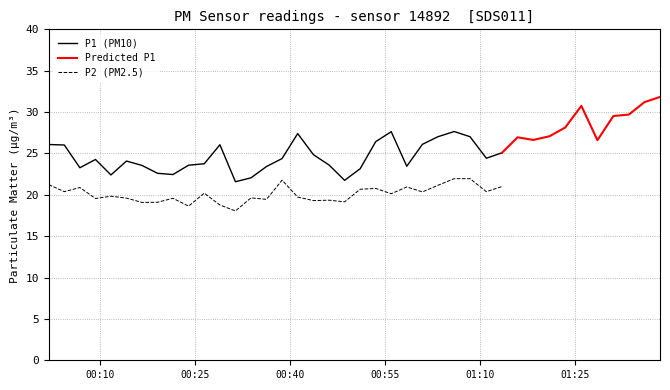

What is the minimum value for P2 (PM2.5)?

18.1